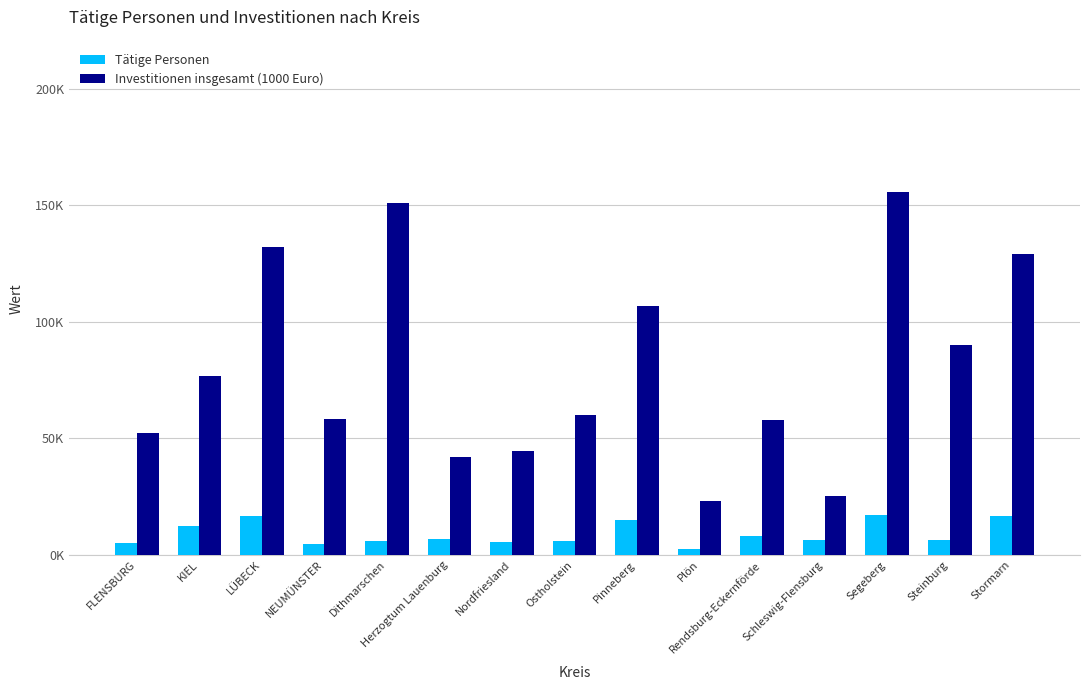

What is the average value of the Investitionen insgesamt (1000 Euro) series?

80393